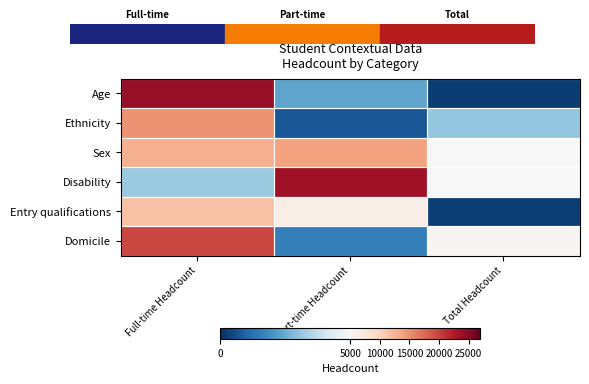

Where is Domicile nearest to the value 10667?

Total Headcount